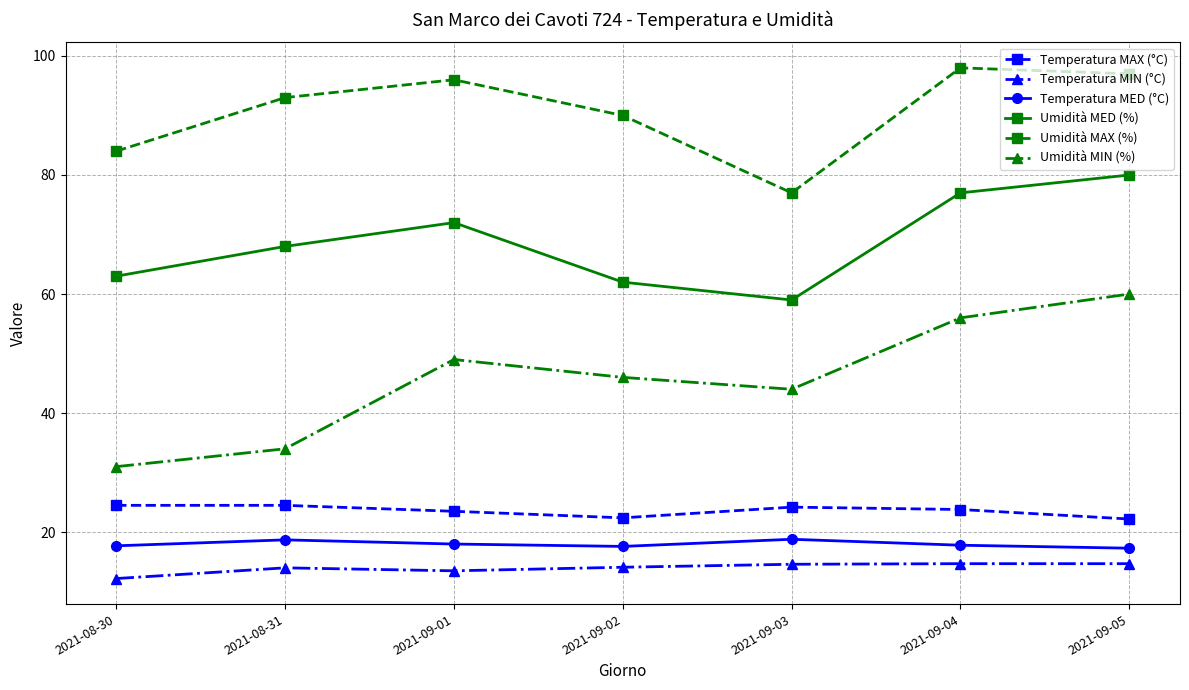

What is the minimum value for Umidità MAX (%)?

77.0